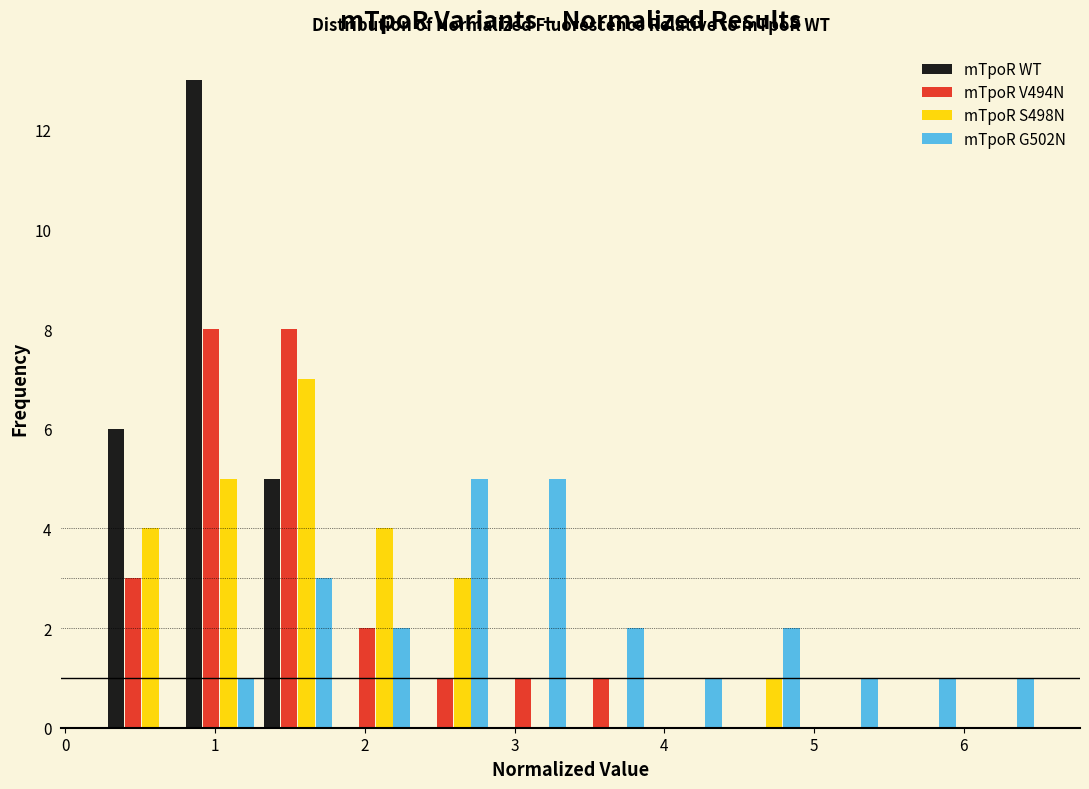

Reading left to right, list every range on the x-axis with the height of the bar of each series over it. Neither the bar edges nor the heights are printed on the chart, so give them approximately, as read against the axes.

0.3 to 0.8: mTpoR WT=6	mTpoR V494N=3	mTpoR S498N=4	mTpoR G502N=0
0.8 to 1.3: mTpoR WT=13	mTpoR V494N=8	mTpoR S498N=5	mTpoR G502N=1
1.3 to 1.8: mTpoR WT=5	mTpoR V494N=8	mTpoR S498N=7	mTpoR G502N=3
1.8 to 2.3: mTpoR WT=0	mTpoR V494N=2	mTpoR S498N=4	mTpoR G502N=2
2.3 to 2.9: mTpoR WT=0	mTpoR V494N=1	mTpoR S498N=3	mTpoR G502N=5
2.9 to 3.4: mTpoR WT=0	mTpoR V494N=1	mTpoR S498N=0	mTpoR G502N=5
3.4 to 3.9: mTpoR WT=0	mTpoR V494N=1	mTpoR S498N=0	mTpoR G502N=2
3.9 to 4.4: mTpoR WT=0	mTpoR V494N=0	mTpoR S498N=0	mTpoR G502N=1
4.4 to 4.9: mTpoR WT=0	mTpoR V494N=0	mTpoR S498N=1	mTpoR G502N=2
4.9 to 5.5: mTpoR WT=0	mTpoR V494N=0	mTpoR S498N=0	mTpoR G502N=1
5.5 to 6.0: mTpoR WT=0	mTpoR V494N=0	mTpoR S498N=0	mTpoR G502N=1
6.0 to 6.5: mTpoR WT=0	mTpoR V494N=0	mTpoR S498N=0	mTpoR G502N=1